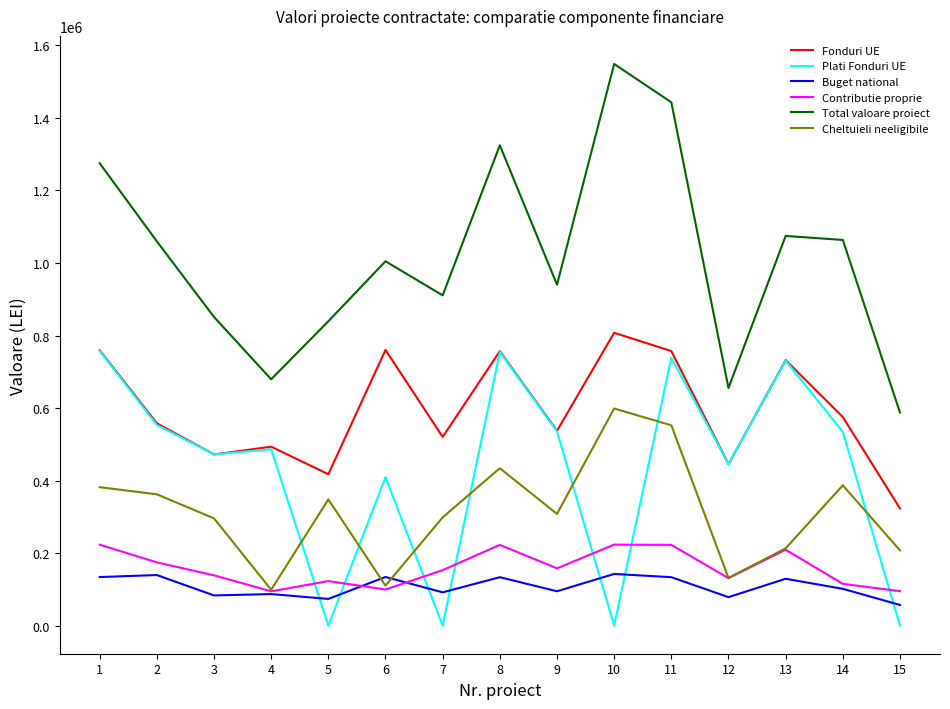

True or false: Contributie proprie has a value of 76167.7 at 13.

False